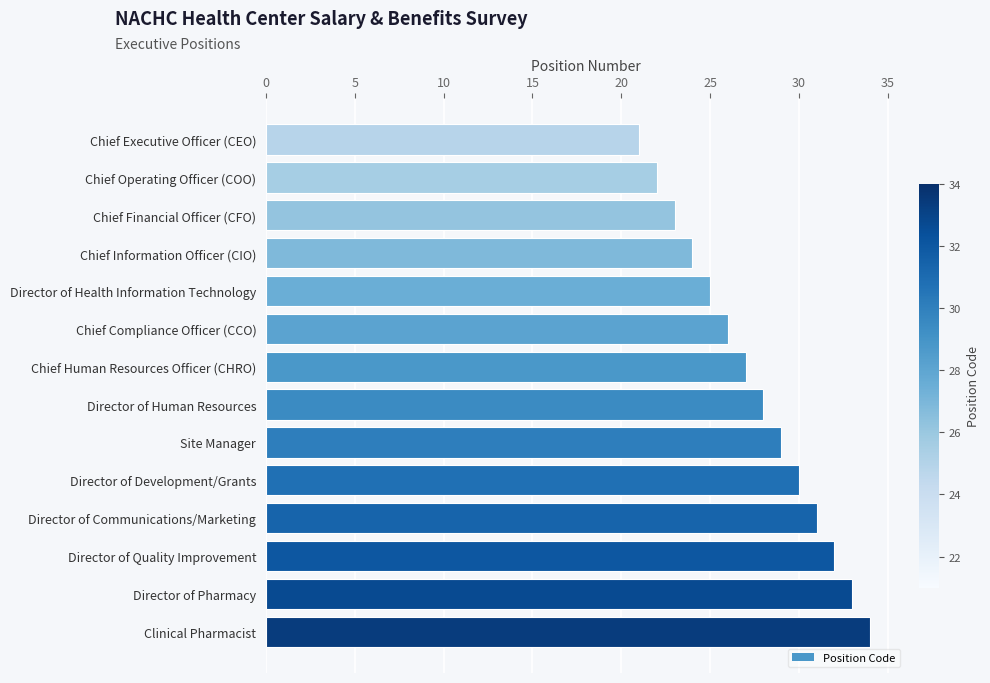

What position from the bottom is Chief Financial Officer (CFO)?

12